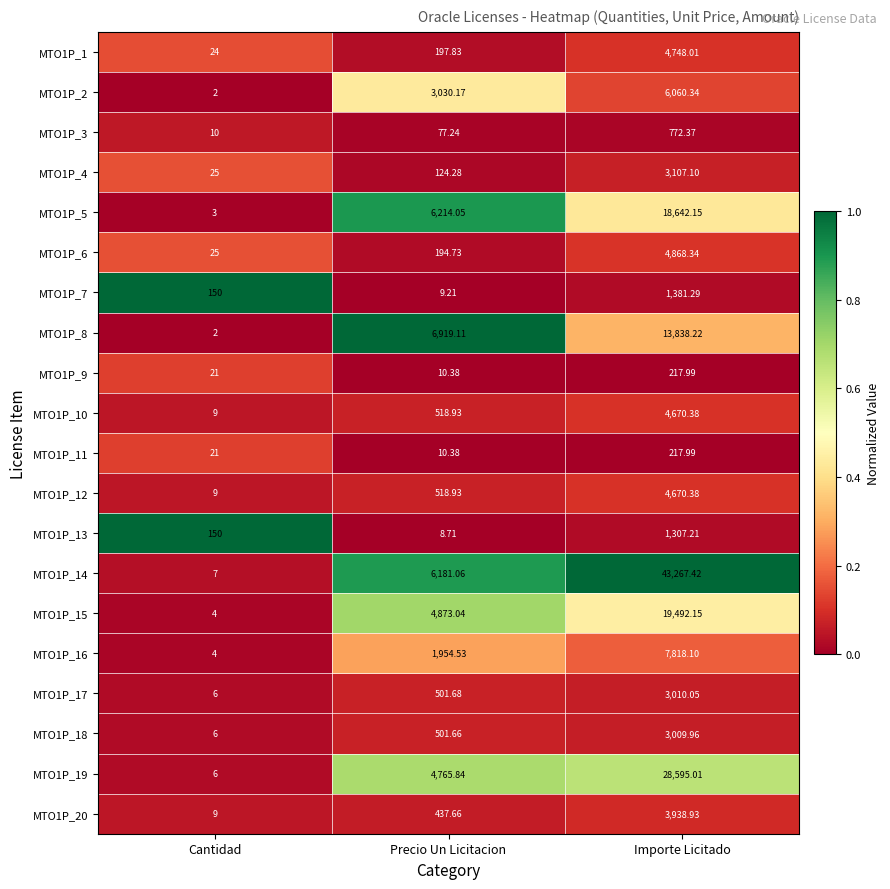

Which series changed the most between Cantidad and Importe Licitado?

MTO1P_14